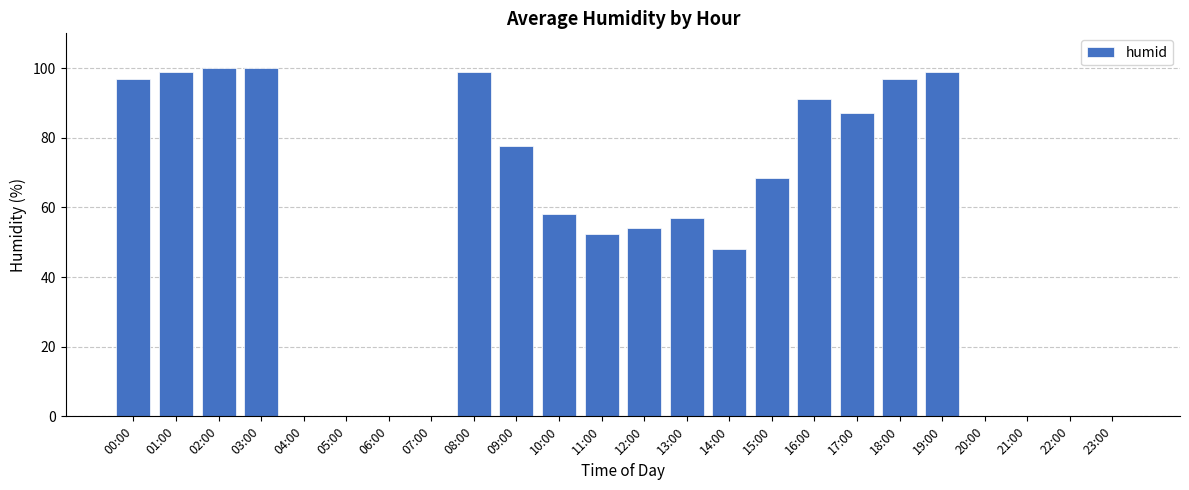

What is the maximum value shown in the chart?

100.0